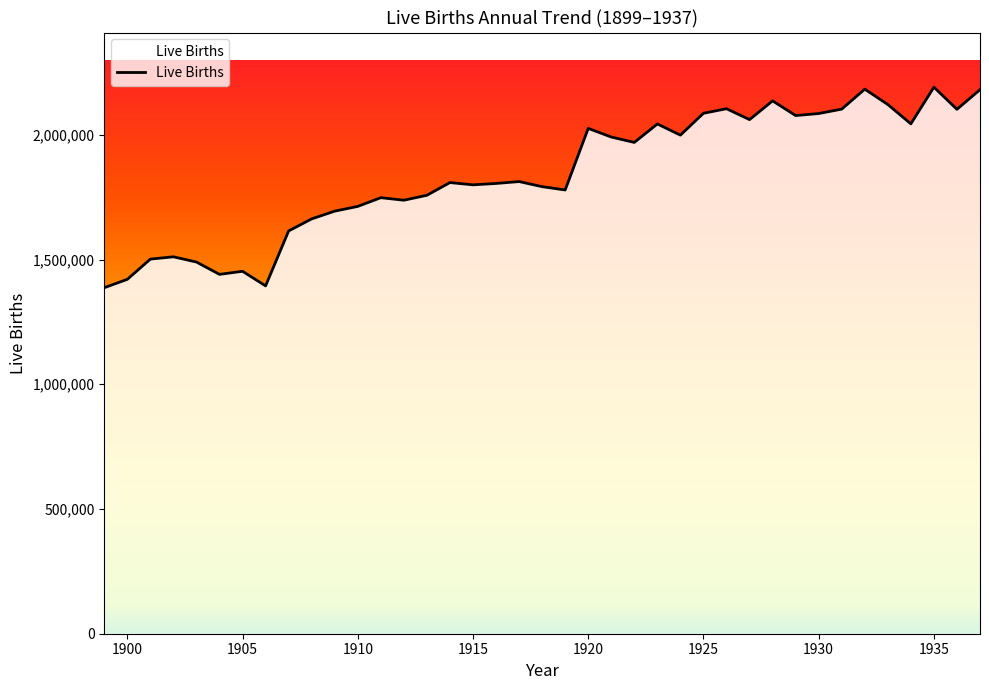

What is the minimum value shown in the chart?

1386981